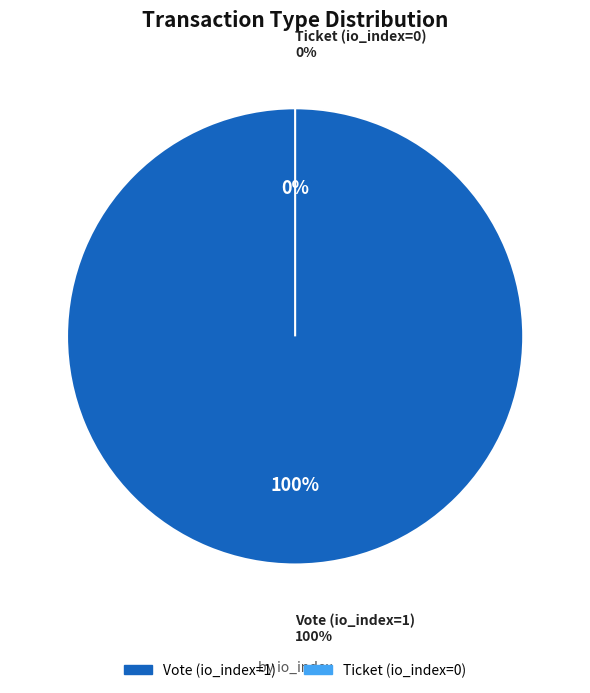

Rank the categories by value from lowest to highest.

Ticket (io_index=0), Vote (io_index=1)